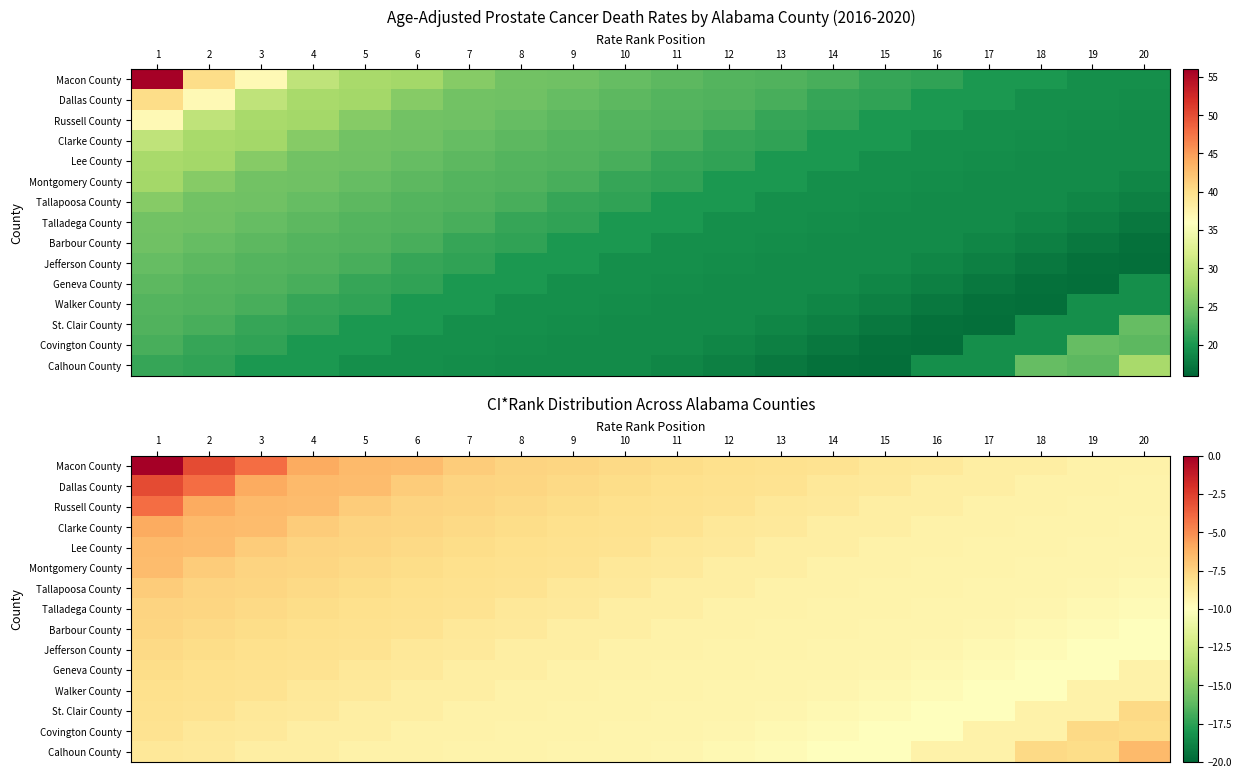

Between 2 and 10, which is larger?

2